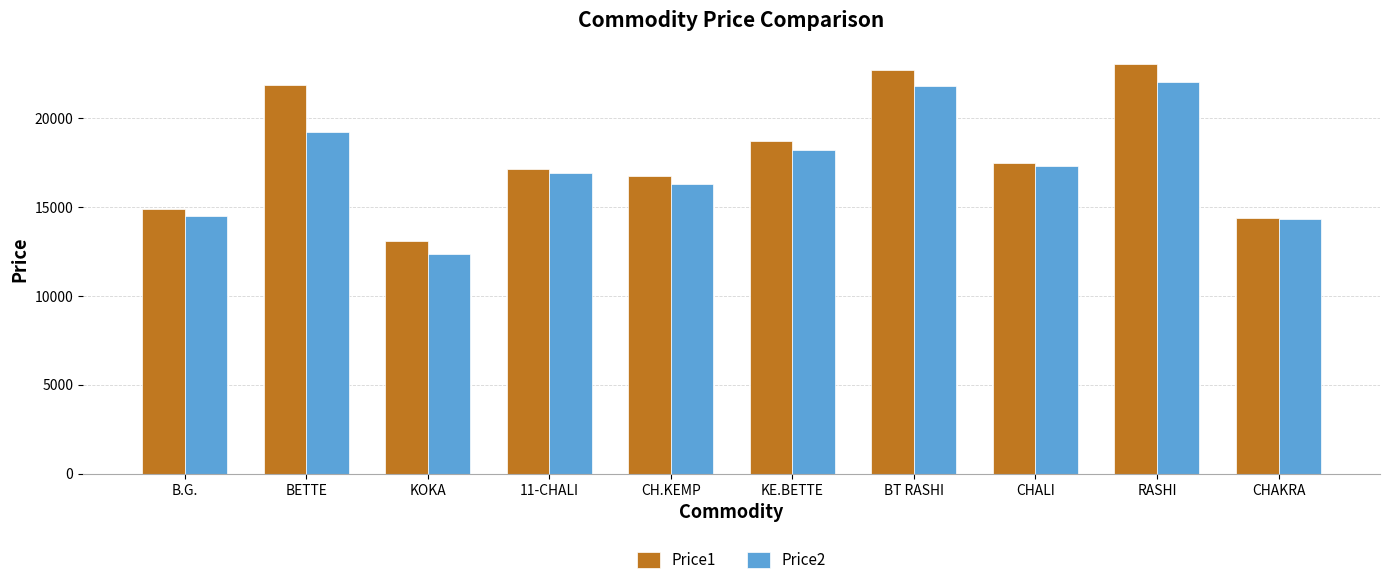

True or false: Price1 has a value of 22688 at BT RASHI.

True